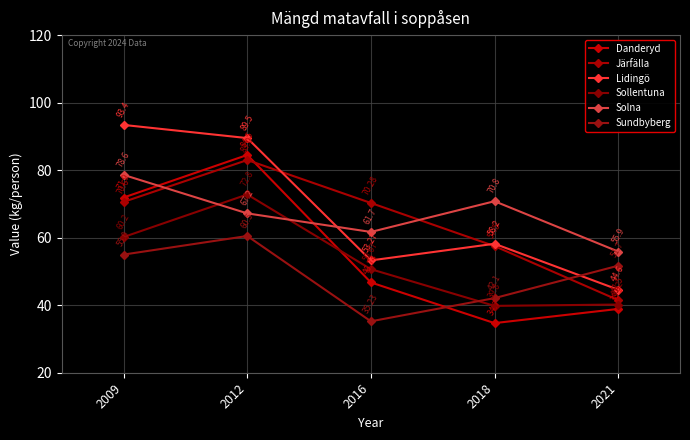

Is the value of Danderyd at 2018 greater than the value of Järfälla at 2016?

No